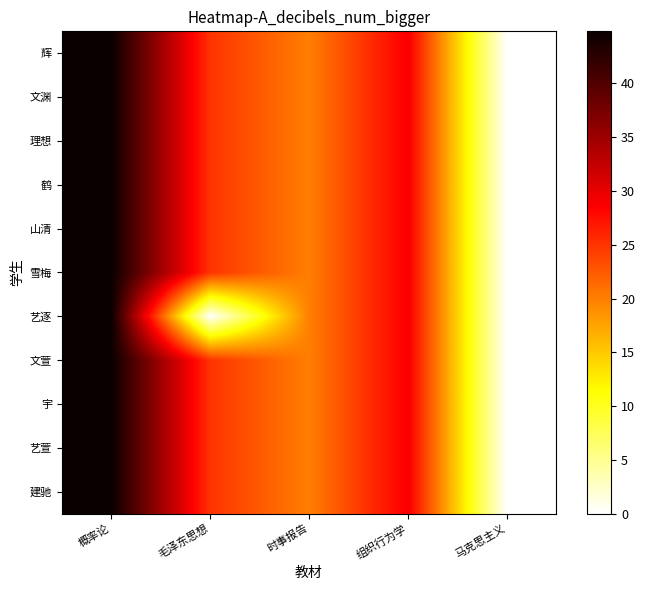

Reading right to left, transcribe all the data shown in this chart.

辉: 马克思主义=0.0	组织行为学=28.9	时事报告=20.0	毛泽东思想=25.0	概率论=44.8
文渊: 马克思主义=0.0	组织行为学=28.9	时事报告=20.0	毛泽东思想=25.0	概率论=44.8
理想: 马克思主义=0.0	组织行为学=28.9	时事报告=20.0	毛泽东思想=25.0	概率论=44.8
鹤: 马克思主义=0.0	组织行为学=28.9	时事报告=20.0	毛泽东思想=25.0	概率论=44.8
山清: 马克思主义=0.0	组织行为学=28.9	时事报告=20.0	毛泽东思想=25.0	概率论=44.8
雪梅: 马克思主义=0.0	组织行为学=28.9	时事报告=20.0	毛泽东思想=25.0	概率论=44.8
艺逐: 马克思主义=0.0	组织行为学=28.9	时事报告=20.0	毛泽东思想=0.0	概率论=44.8
文萱: 马克思主义=0.0	组织行为学=28.9	时事报告=20.0	毛泽东思想=25.0	概率论=44.8
宇: 马克思主义=0.0	组织行为学=28.9	时事报告=20.0	毛泽东思想=25.0	概率论=44.8
艺萱: 马克思主义=0.0	组织行为学=28.9	时事报告=20.0	毛泽东思想=25.0	概率论=44.8
建驰: 马克思主义=0.0	组织行为学=28.9	时事报告=20.0	毛泽东思想=25.0	概率论=44.8